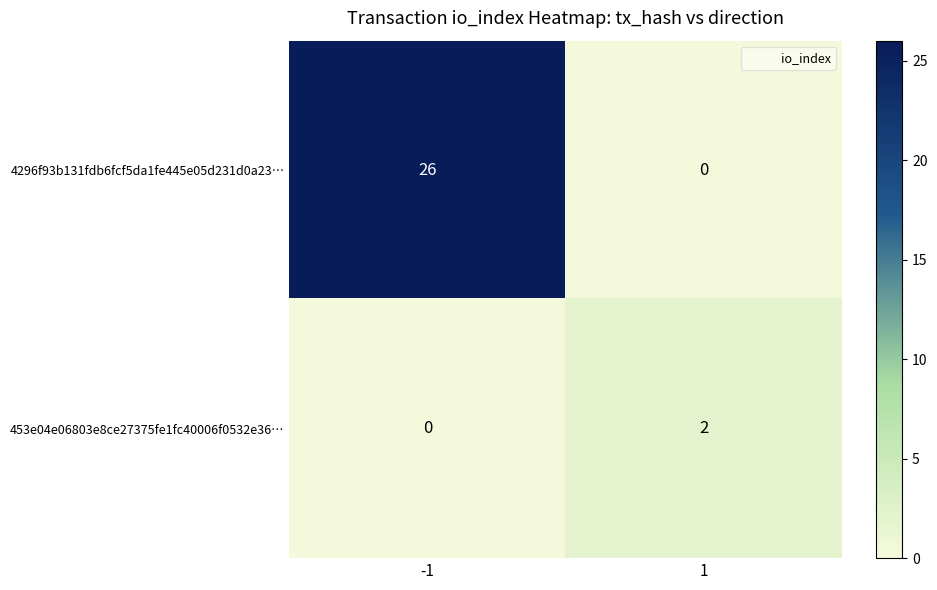

Rank the series by their average value, from highest to lowest.

4296f93b131fdb6fcf5da1fe445e05d231d0a23…, 453e04e06803e8ce27375fe1fc40006f0532e36…